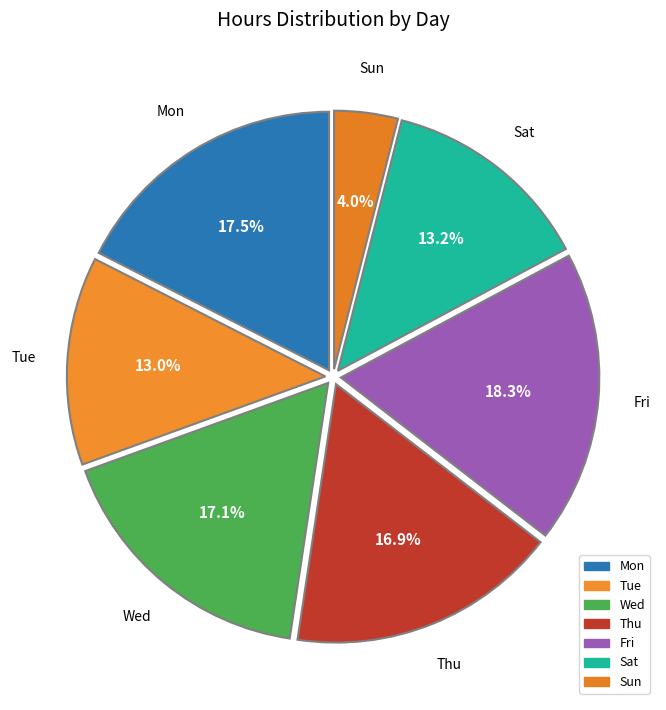

Which slice is the largest?

Fri 8